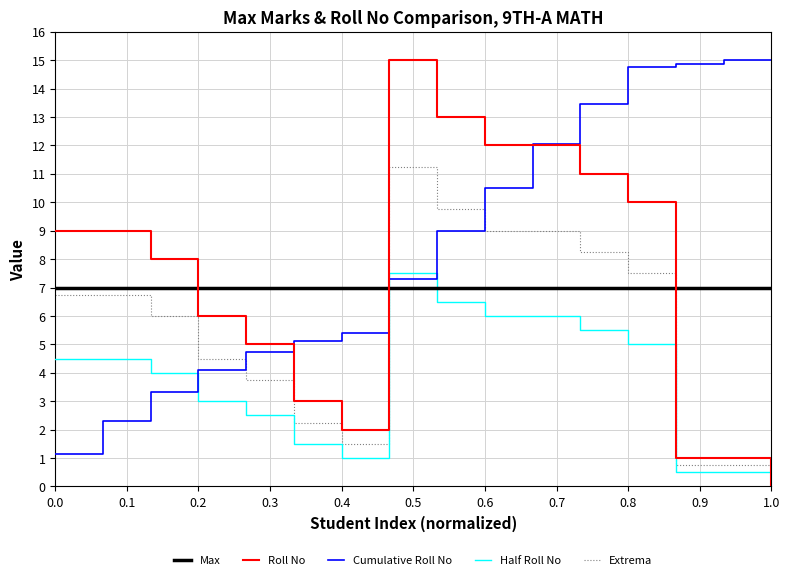

What is the maximum value shown in the chart?

15.0